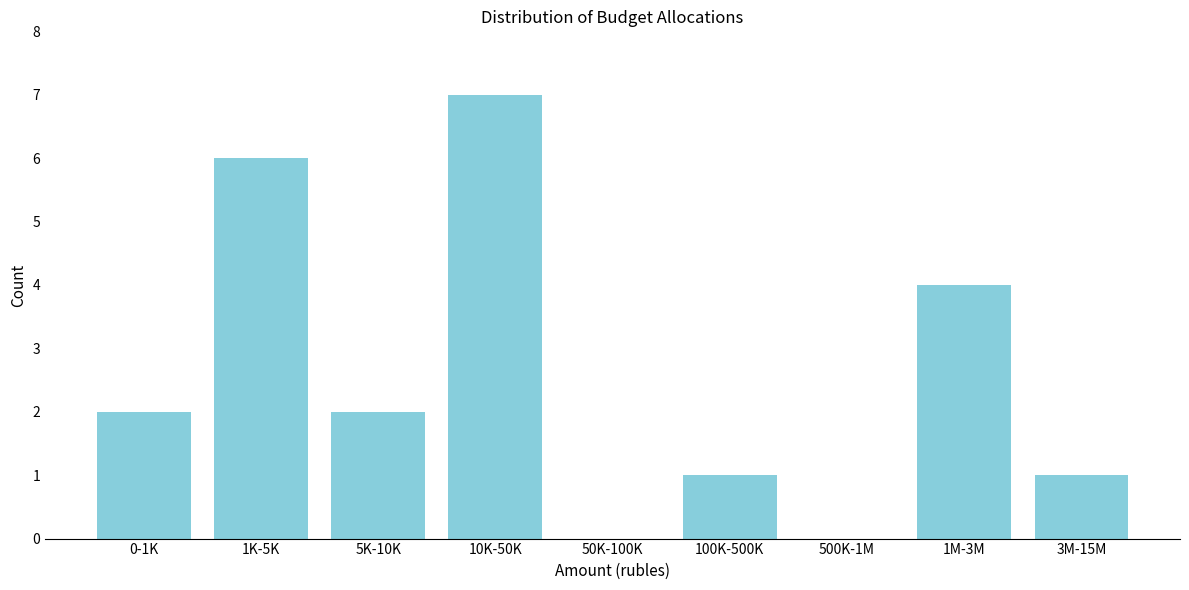

Reading left to right, extract all data points from this chart.

0-1K=2	1K-5K=6	5K-10K=2	10K-50K=7	50K-100K=0	100K-500K=1	500K-1M=0	1M-3M=4	3M-15M=1